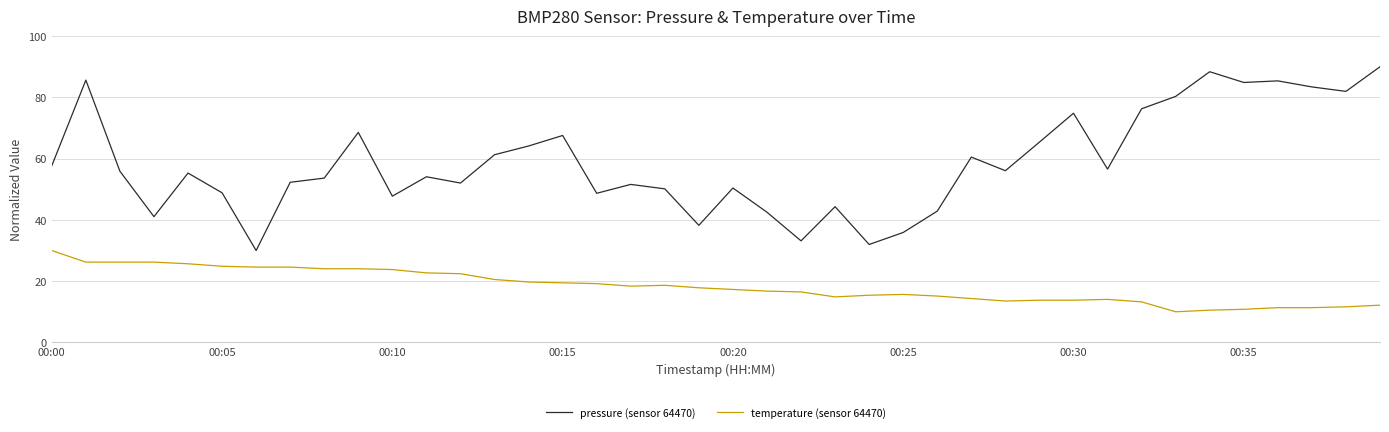

What is the difference between the maximum and minimum values in the pressure (sensor 64470) series?

60.0